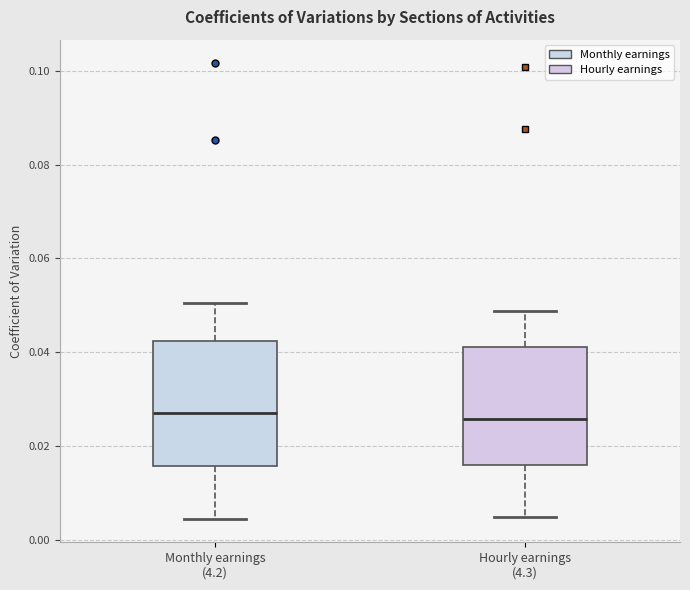

Reading left to right, transcribe this box plot: for each box, give where its median line is, the range the box spans, and where its two whiskers end, as read against the y-axis. The values are not printed on the chart, so give them approximately, as read against the axis.

Monthly earnings (4.2): median 0.028, box 0.016 to 0.042, whiskers 0.004 to 0.050
Hourly earnings (4.3): median 0.026, box 0.016 to 0.042, whiskers 0.004 to 0.048